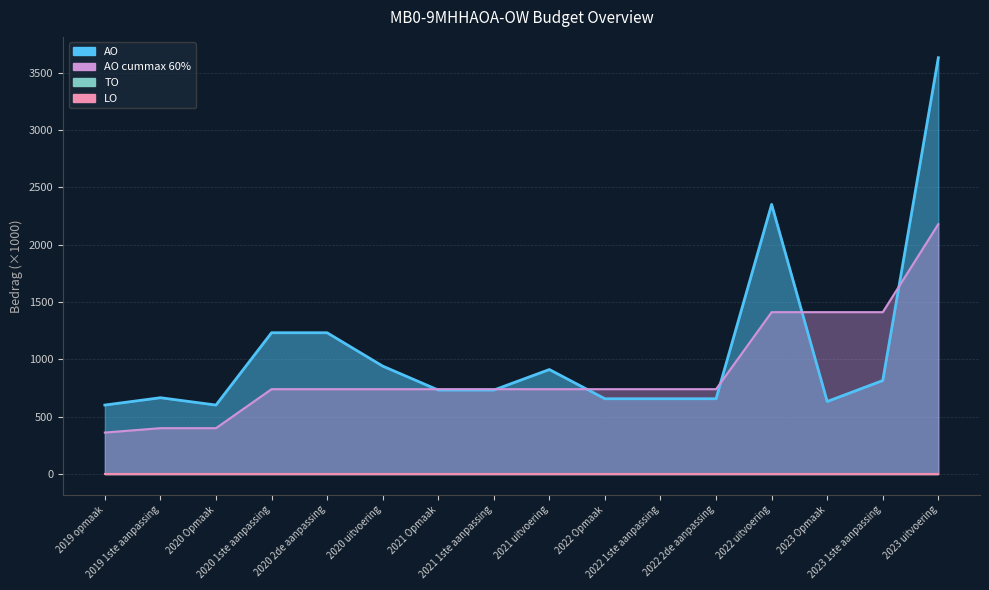

How many data points does each series have?

16